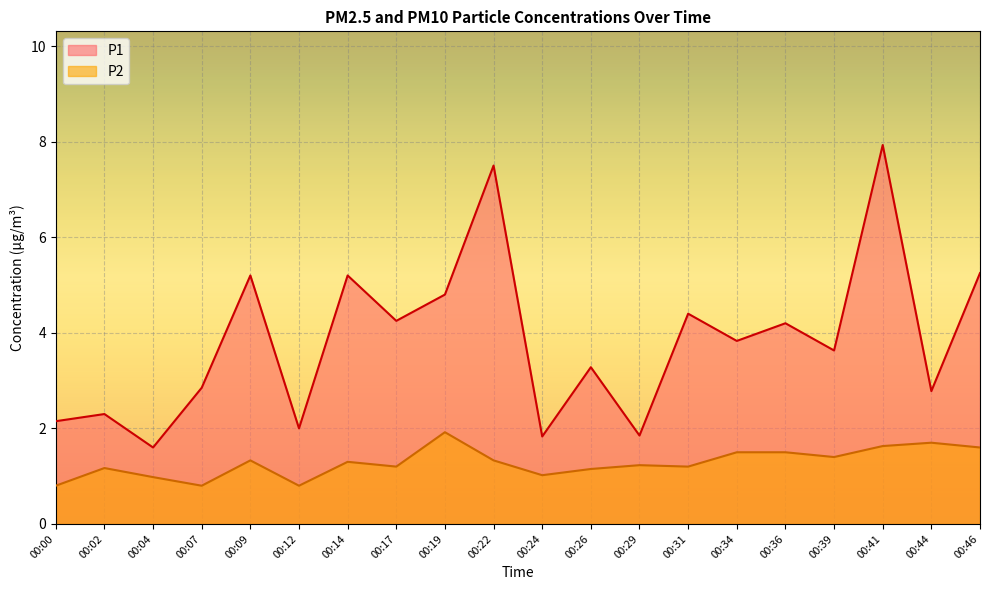

Is the value of P1 at 00:24 greater than the value of P2 at 00:22?

Yes